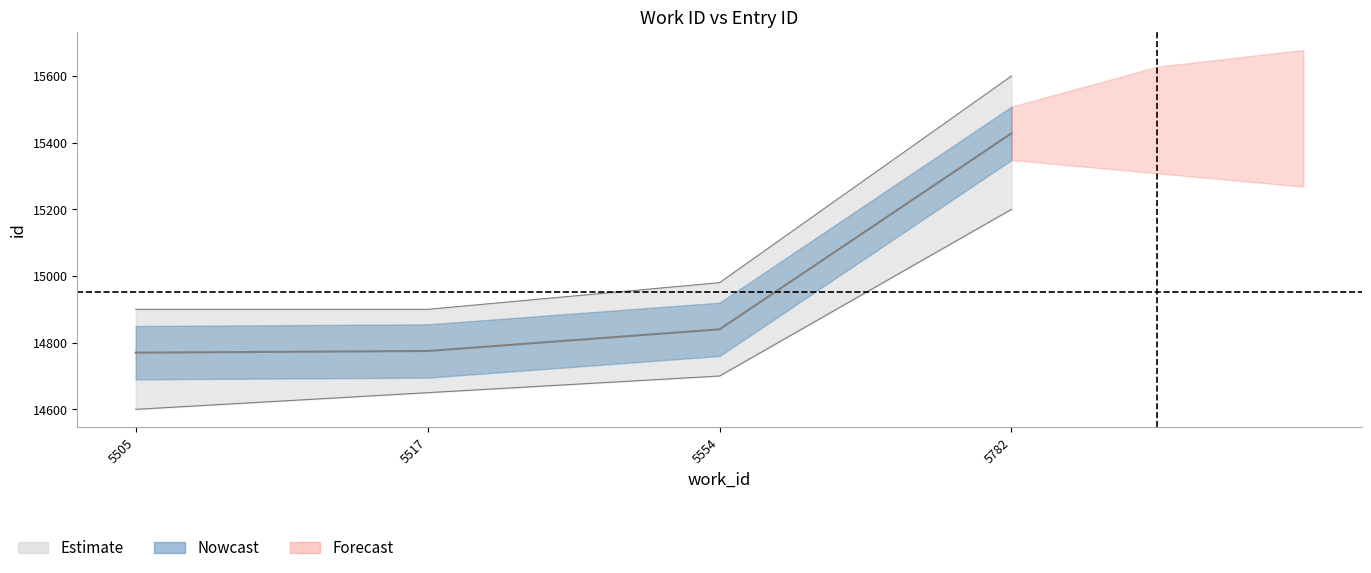

What is the maximum value shown in the chart?

15428